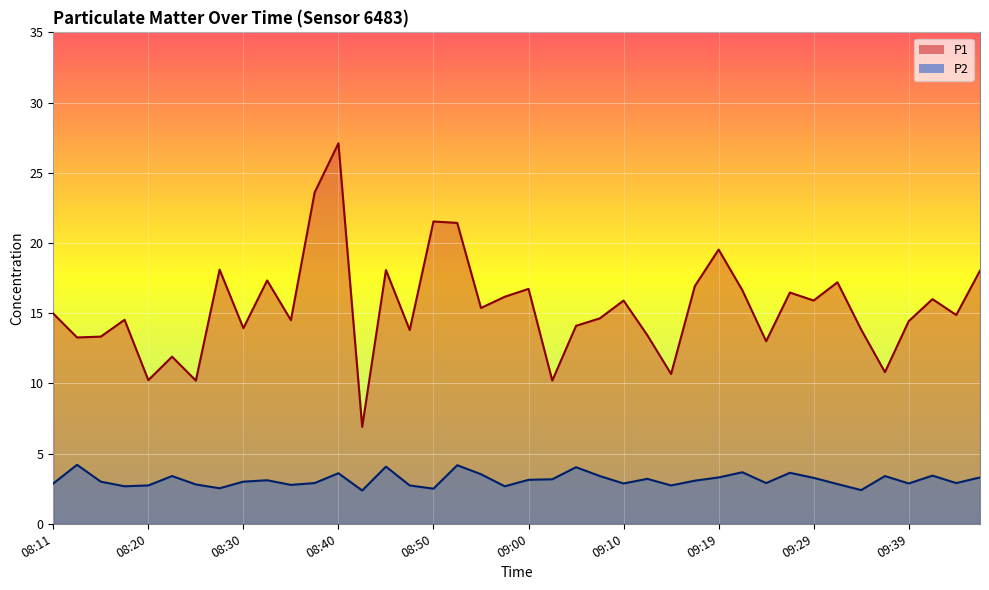

True or false: P1 and P2 intersect in this chart.

False